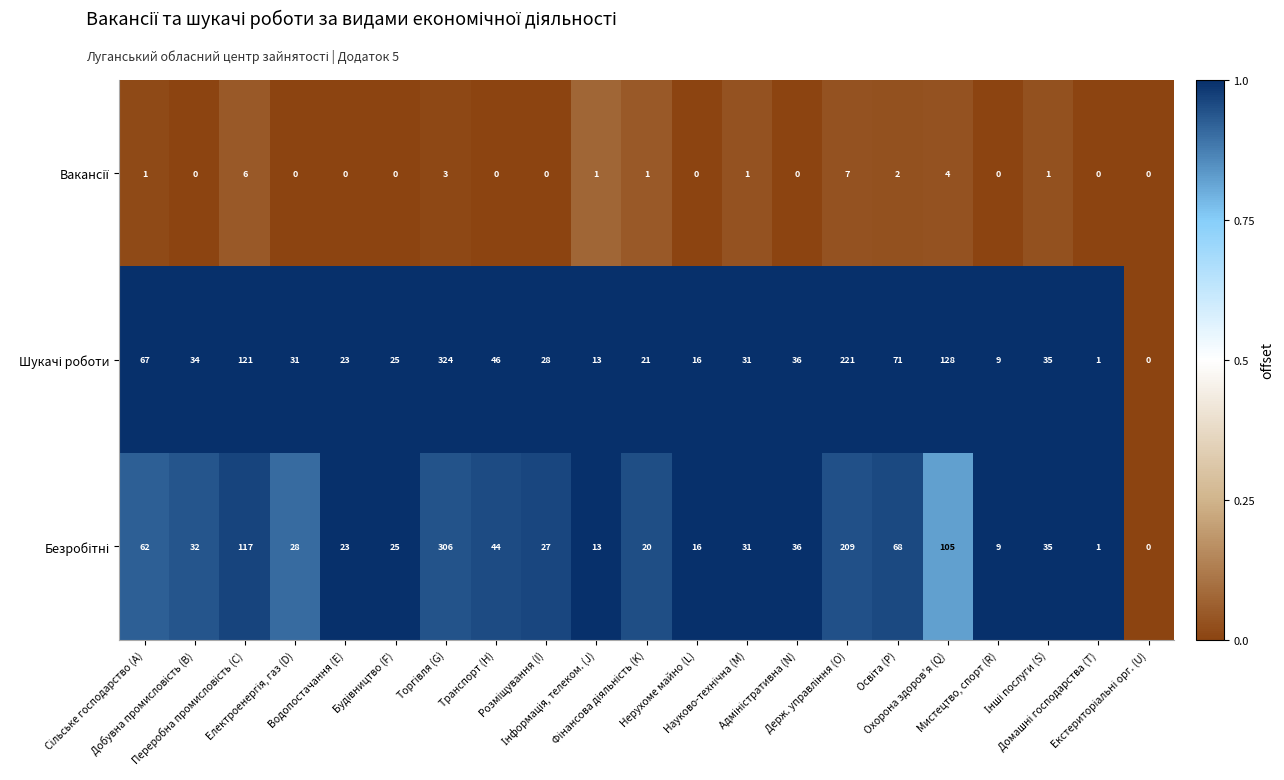

How many distinct data groups are displayed?

3